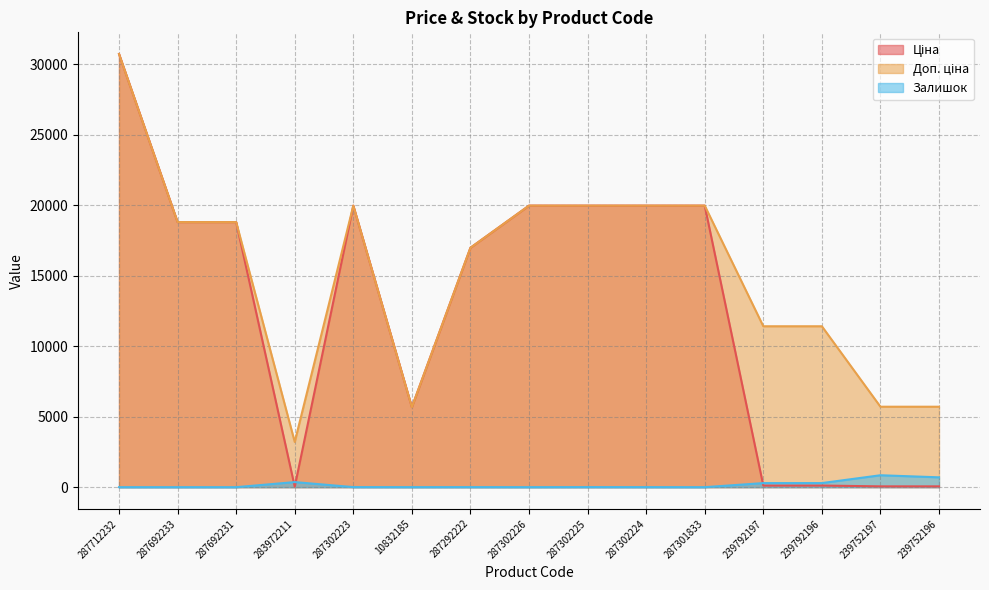

Between 283972211 and 287302223, which series saw the biggest shift?

Ціна